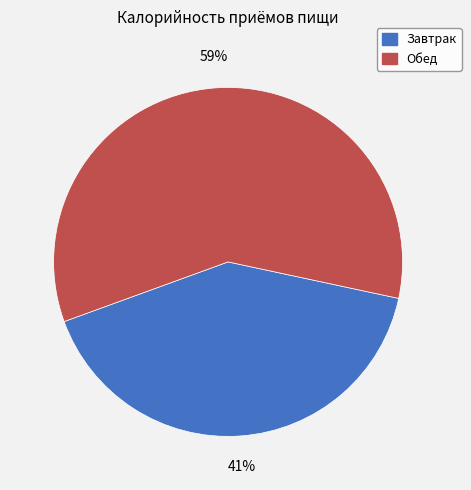

Count the number of slices in the pie.

2